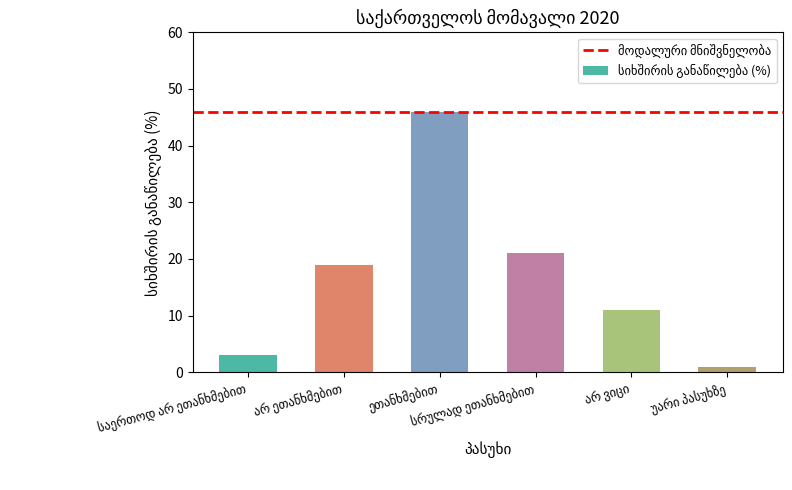

What is the minimum value shown in the chart?

1